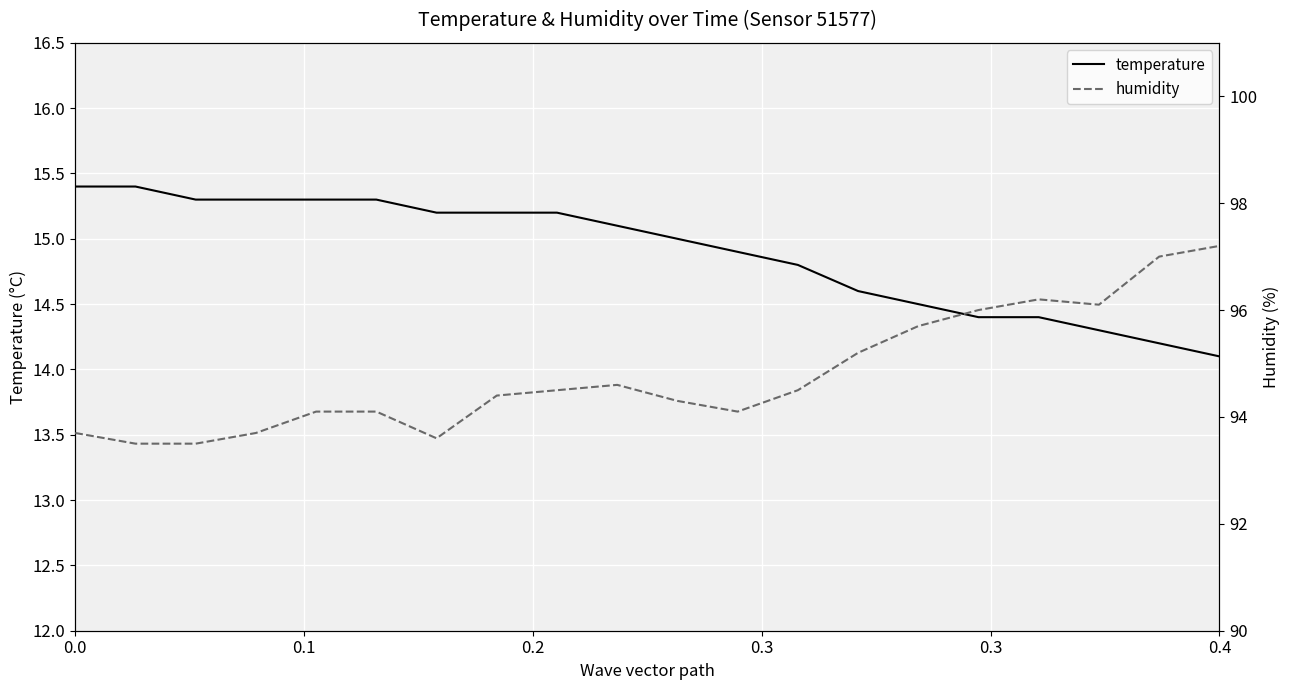

At which label is temperature closest to 14?

0.4